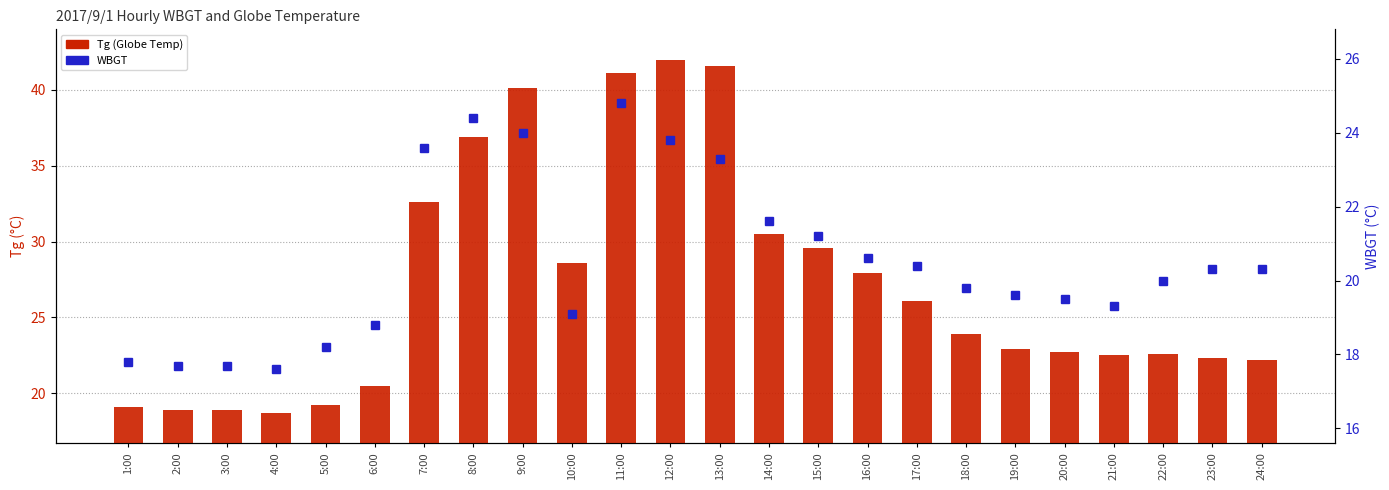

Rank the series at 7:00 from lowest to highest value.

WBGT, Tg (Globe Temp)